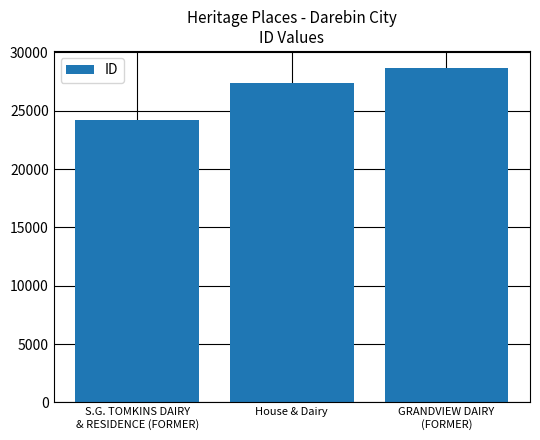

The chart shows a value of 27337 at House & Dairy. True or false?

True